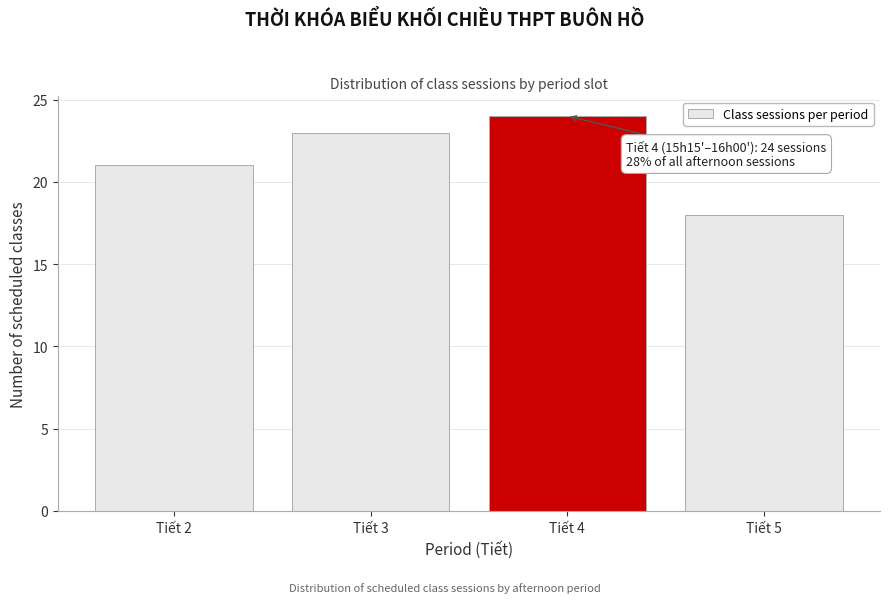

Reading right to left, extract all data points from this chart.

18	24	23	21